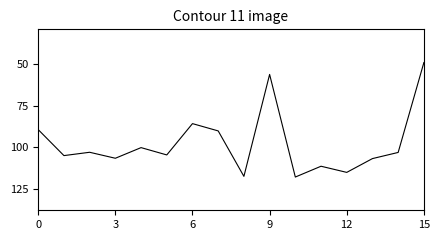

What is the maximum value shown in the chart?

118.0